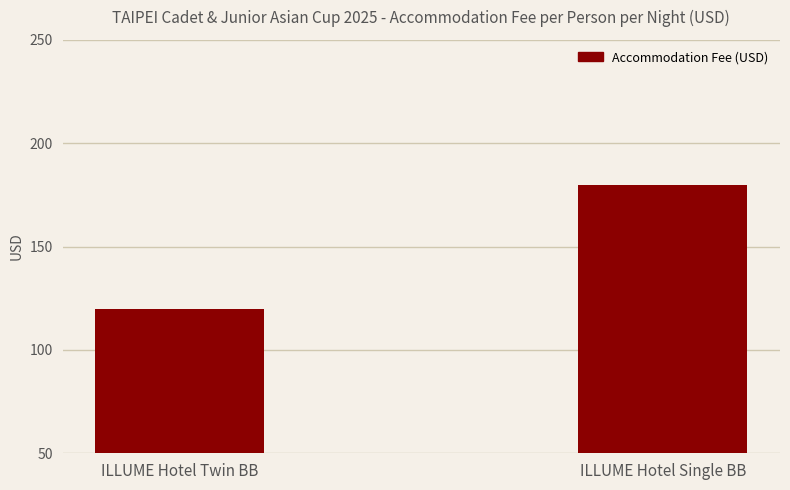

What is the sum of all values?

300